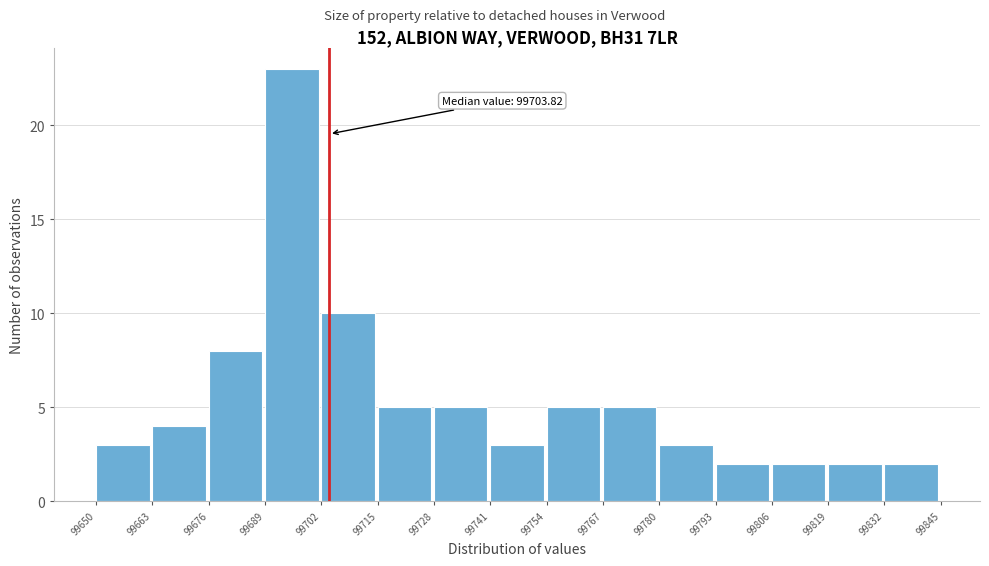

Which range on the x-axis has the tallest bar?

99689 to 99702